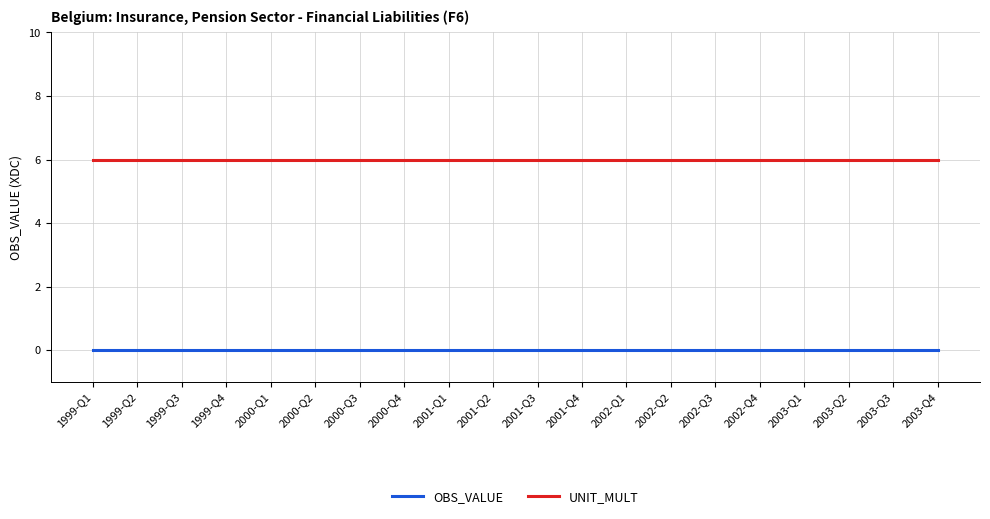

Rank the series at 2001-Q2 from lowest to highest value.

OBS_VALUE, UNIT_MULT